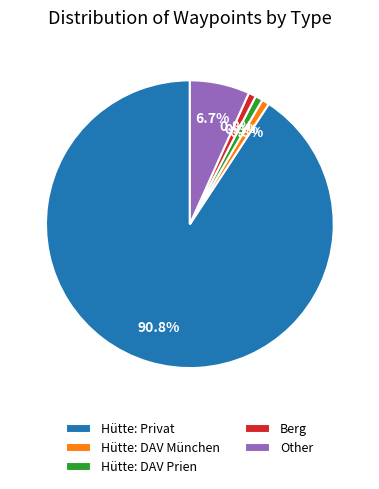

Do Hütte: Privat and Hütte: DAV München together represent more than half of the pie?

Yes